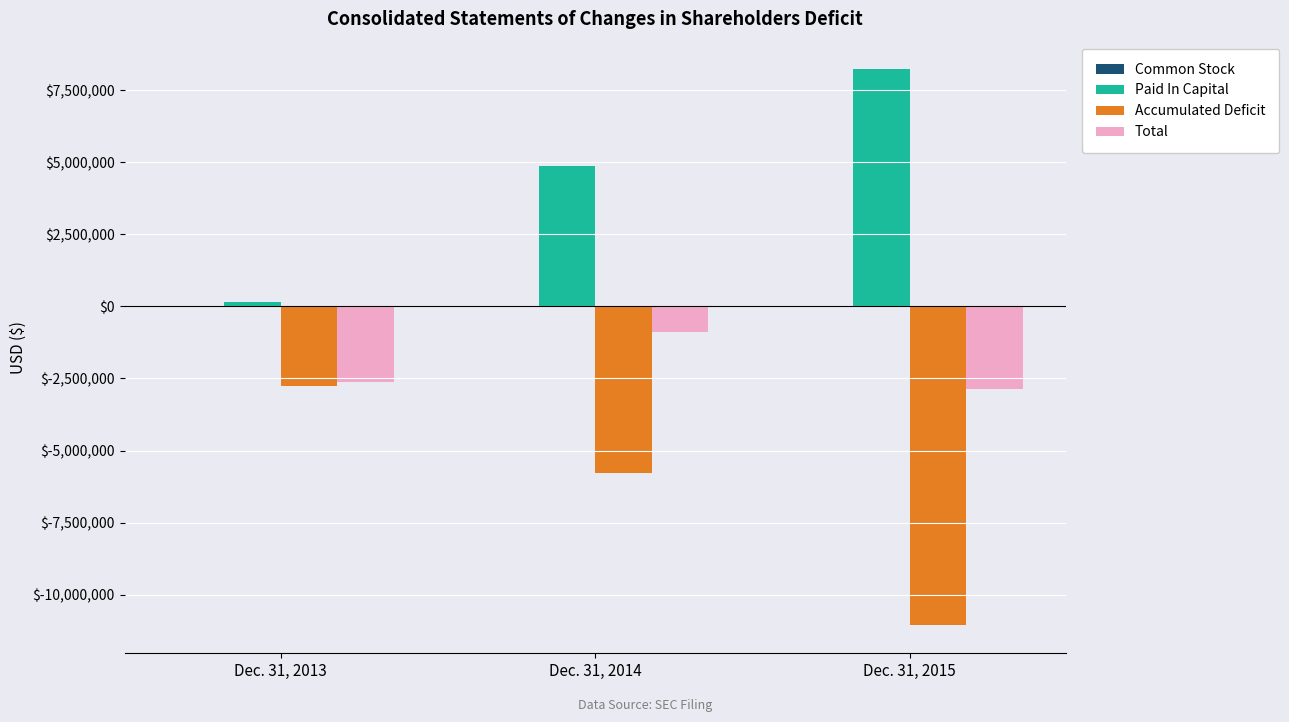

Where is Paid In Capital nearest to the value 4181389?

Dec. 31, 2014